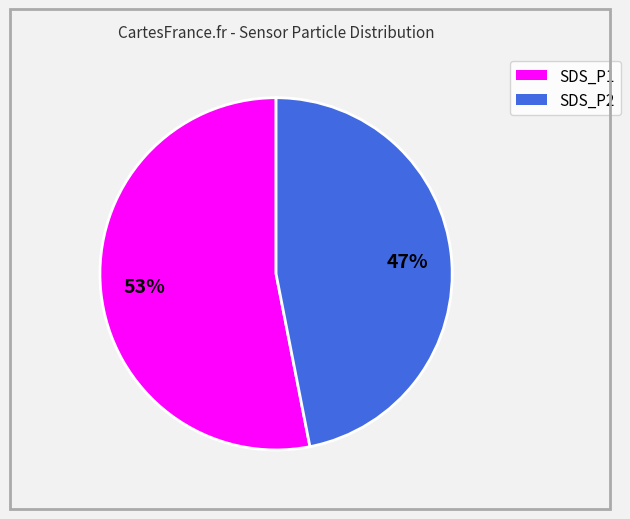

Is it true that SDS_P1 is 65% of the pie?

False